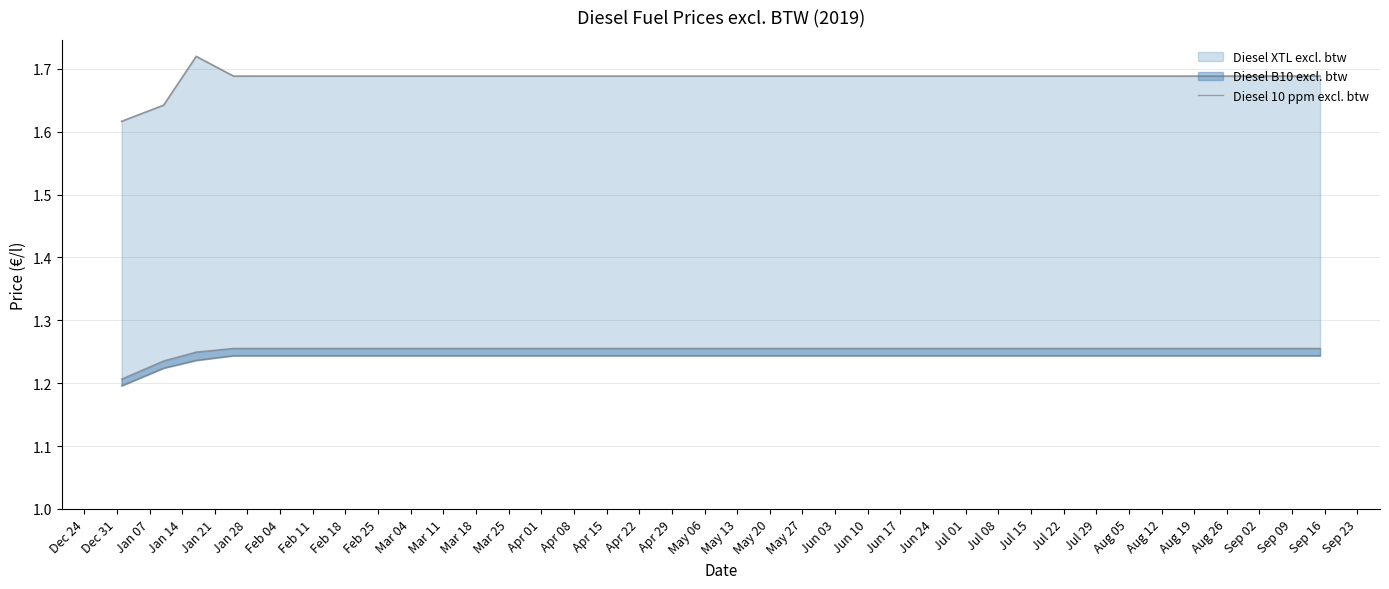

What is the sum of the values at Jan 07 and Mar 25?

2.5